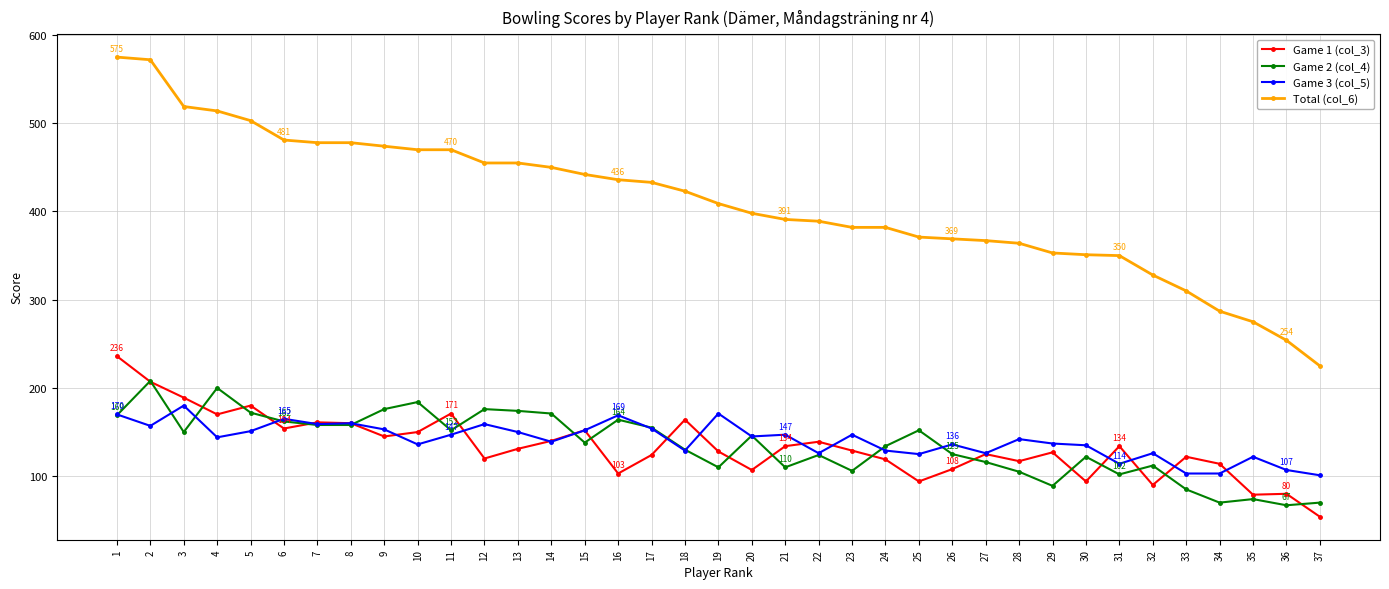

Count the number of data series in this chart.

4